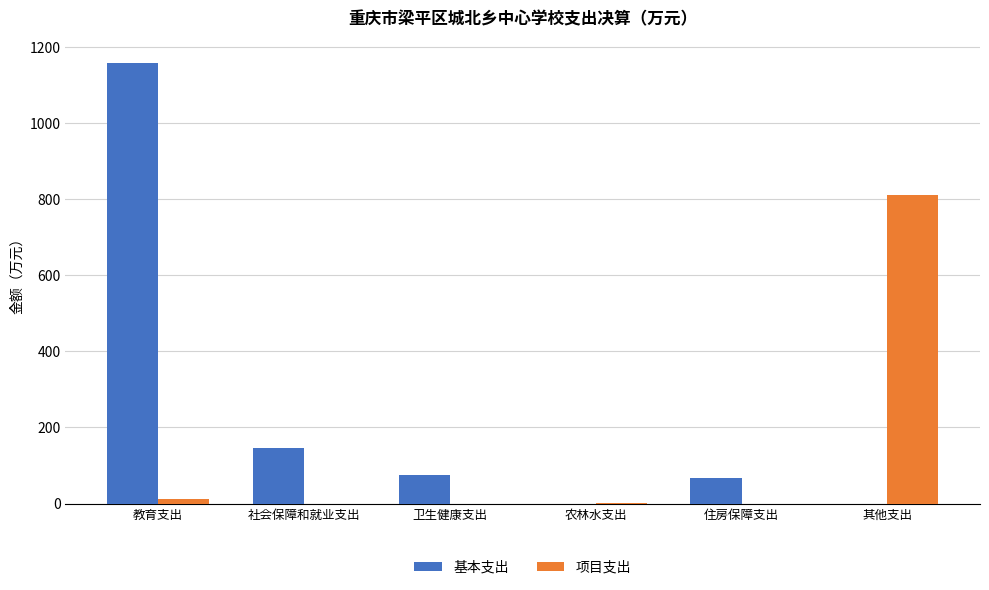

Which label corresponds to the largest value in the chart?

教育支出